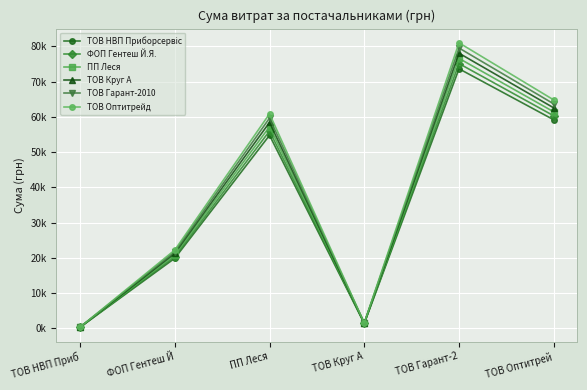

Is this an area chart (filled region under the line)?

No